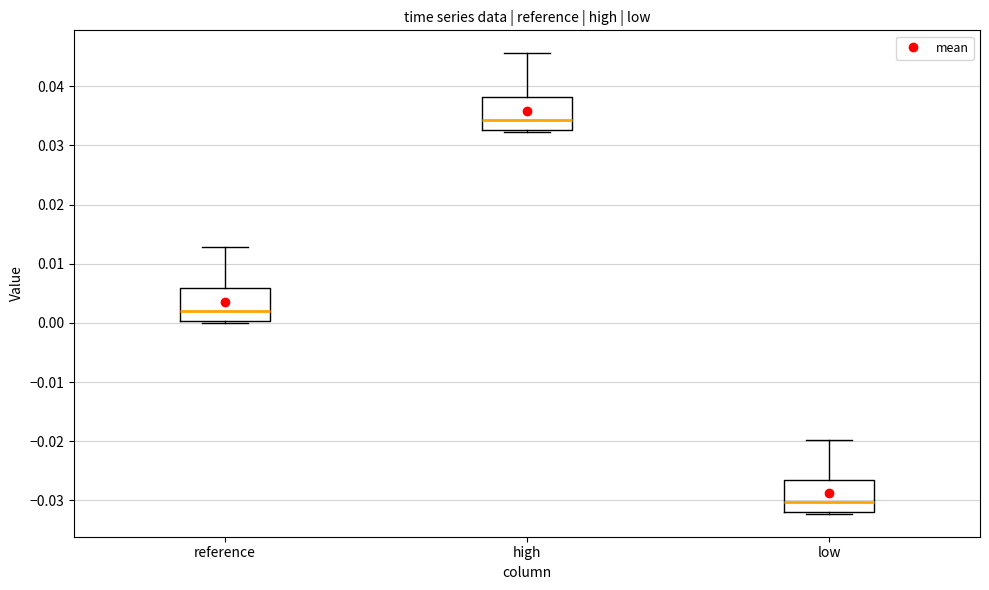

Which box has the highest median line?

high